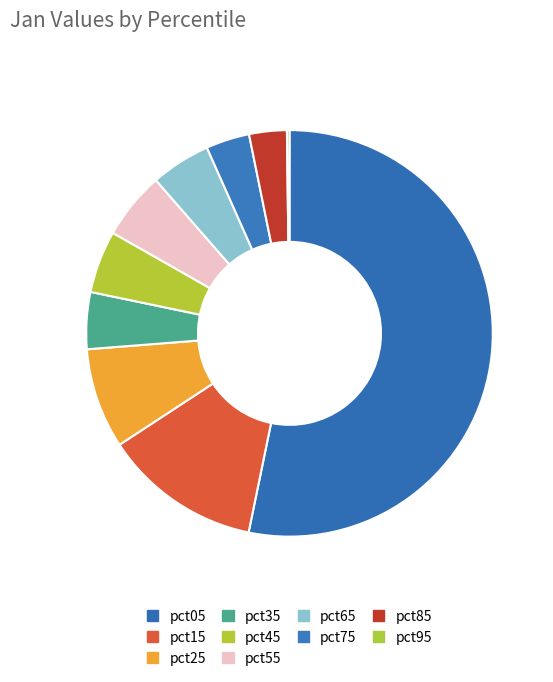

Rank the categories by value from lowest to highest.

pct95, pct85, pct75, pct35, pct65, pct45, pct55, pct25, pct15, pct05